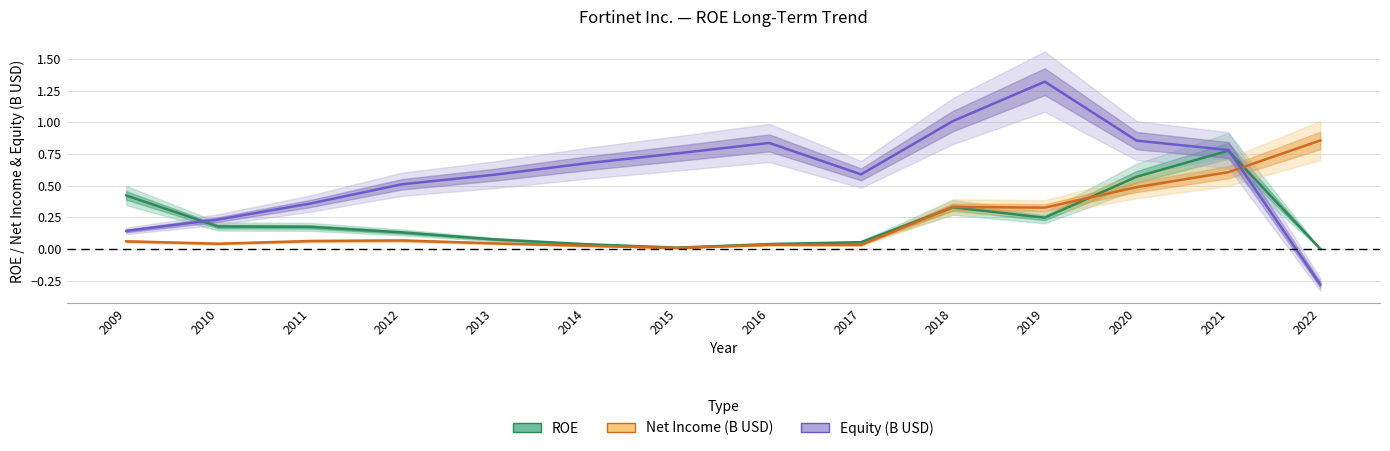

At how many categories does at least one series exceed 0?

14